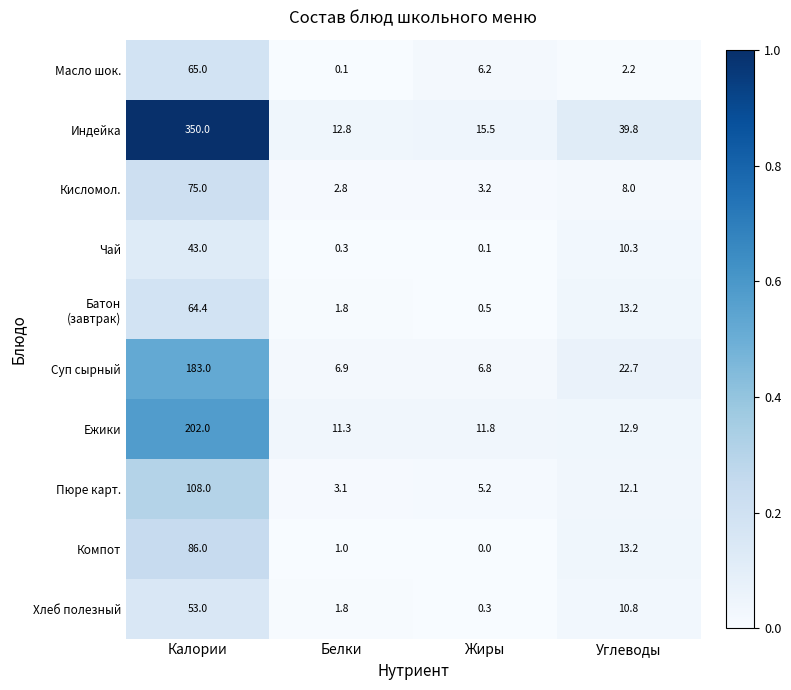

What is the sum of all Хлеб полезный values?

65.9